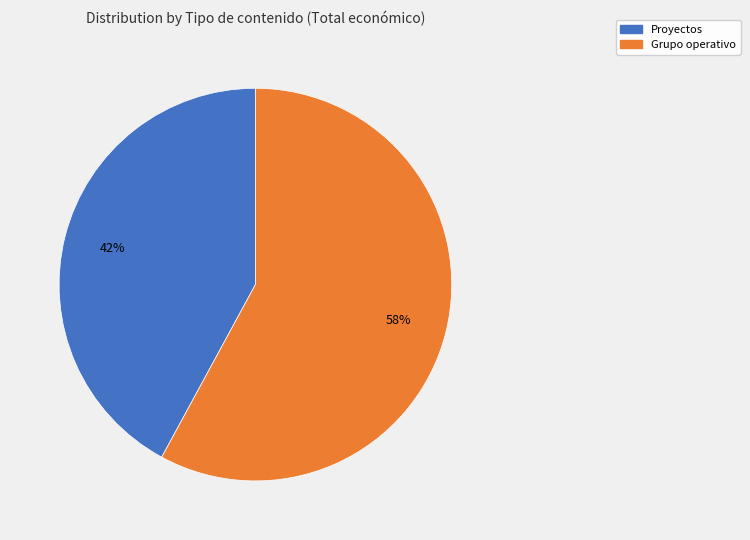

Does Grupo operativo represent more than half of the total?

Yes